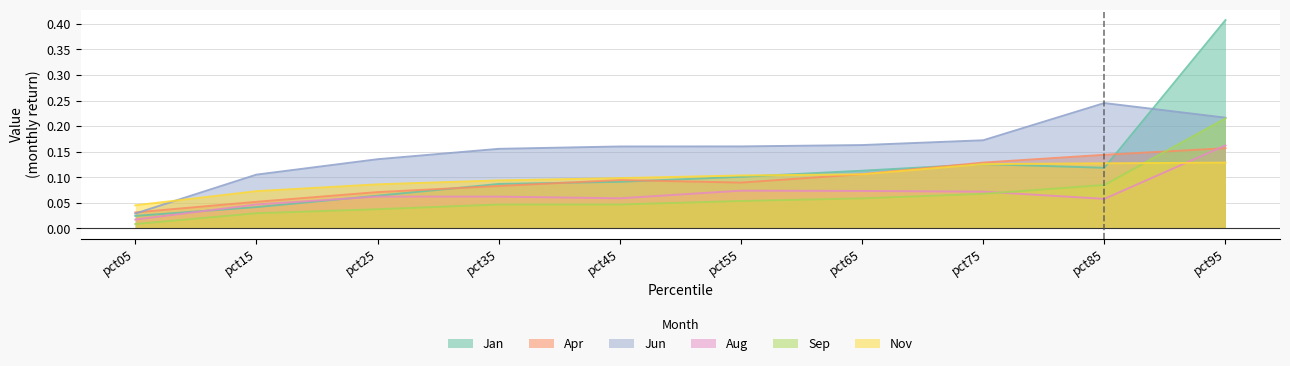

True or false: Nov has more than 0 interior local peaks.

False